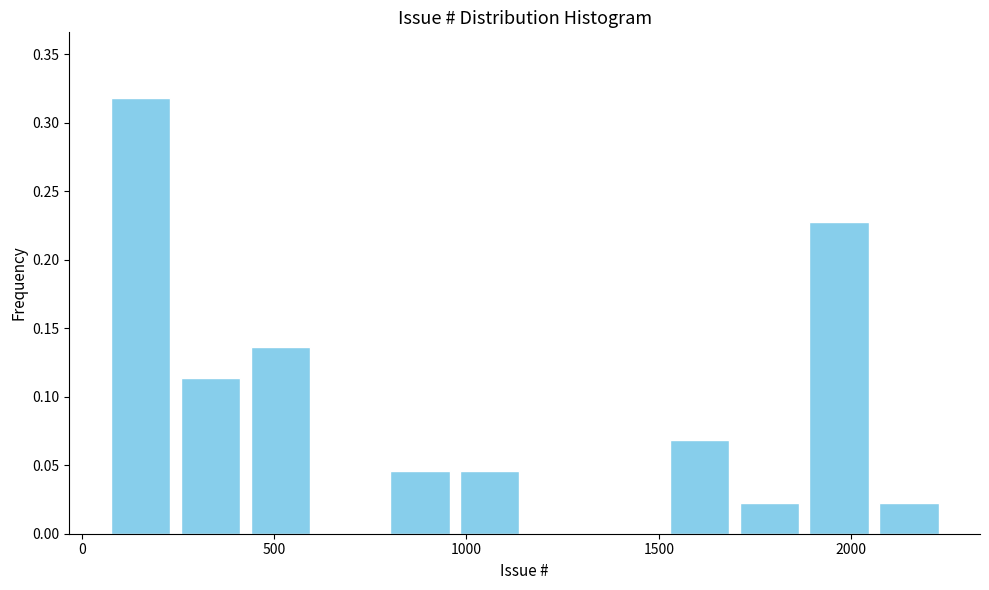

Read against the x-axis, roughly where is the centre of the tallest bar?

150